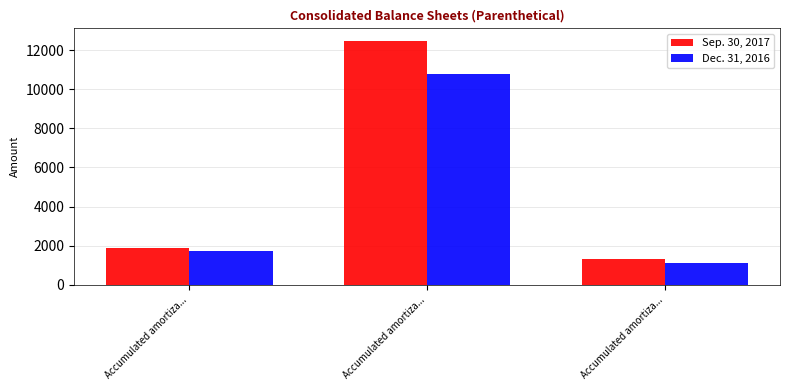

Does the chart contain any negative values?

No